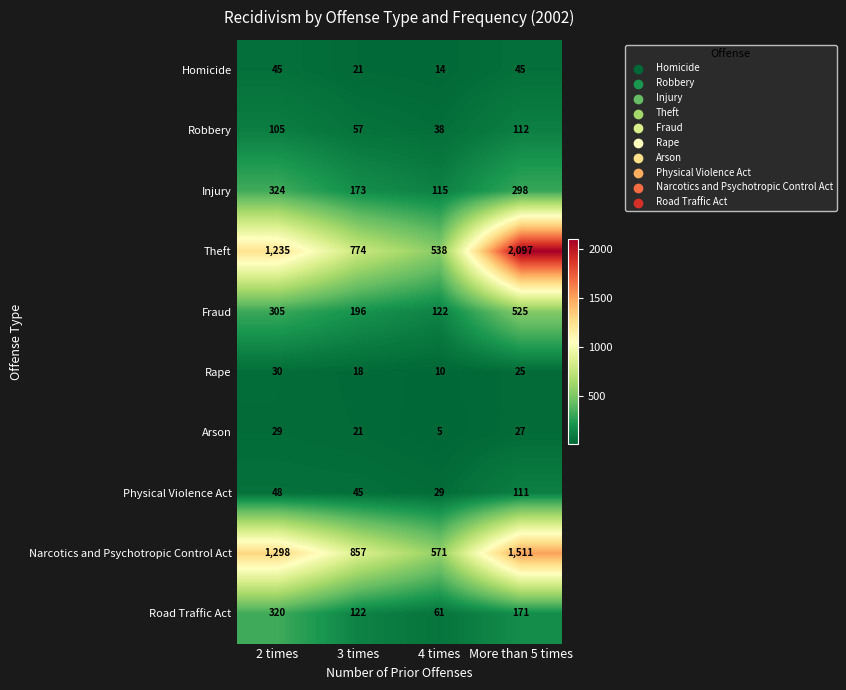

True or false: Robbery has a value of 13 at 3 times.

False